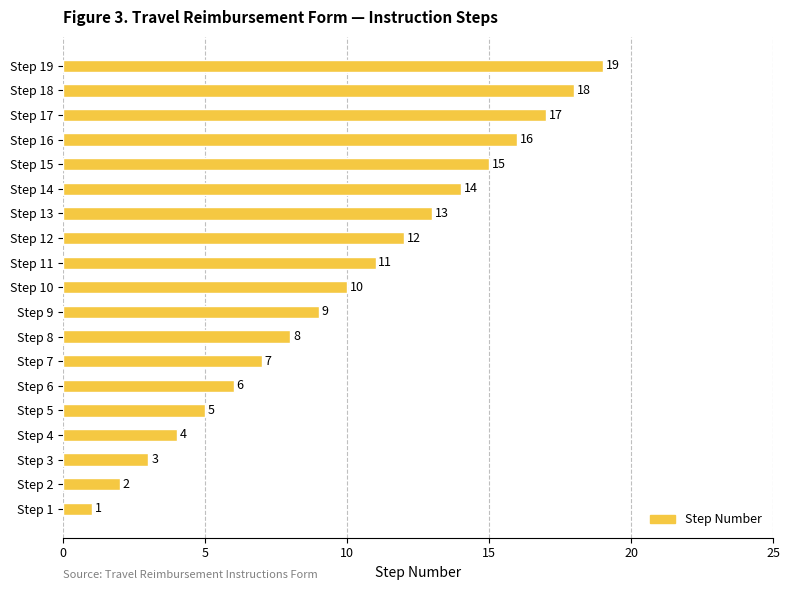

Read the value at Step 5.

5